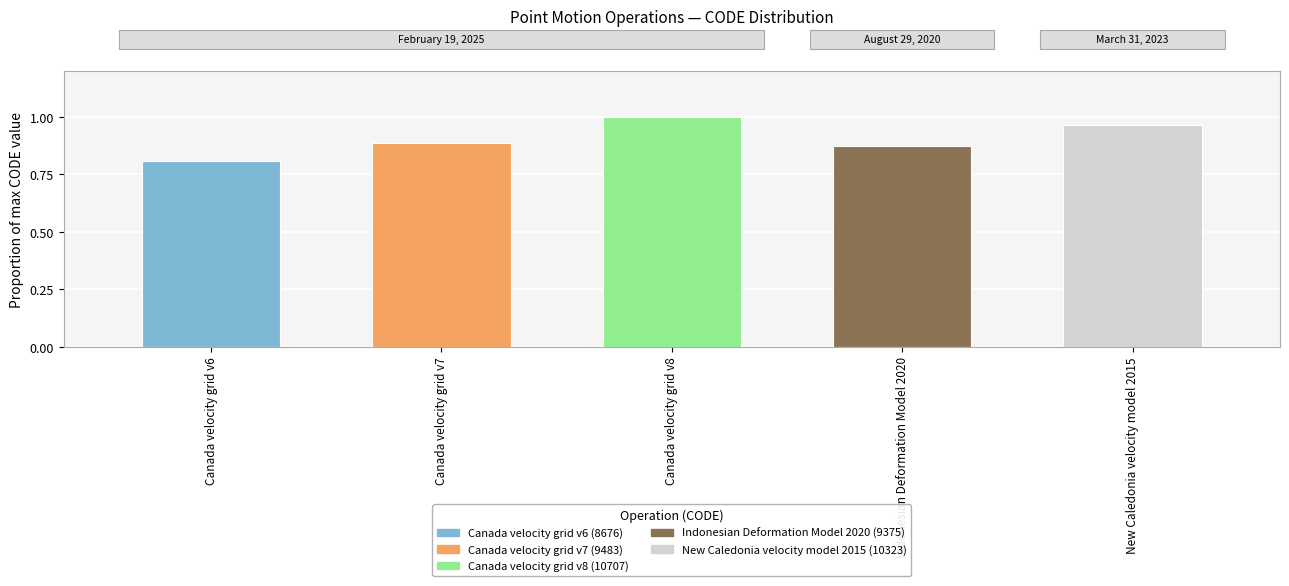

True or false: the data shows 0.8 at Canada velocity grid v6.

True